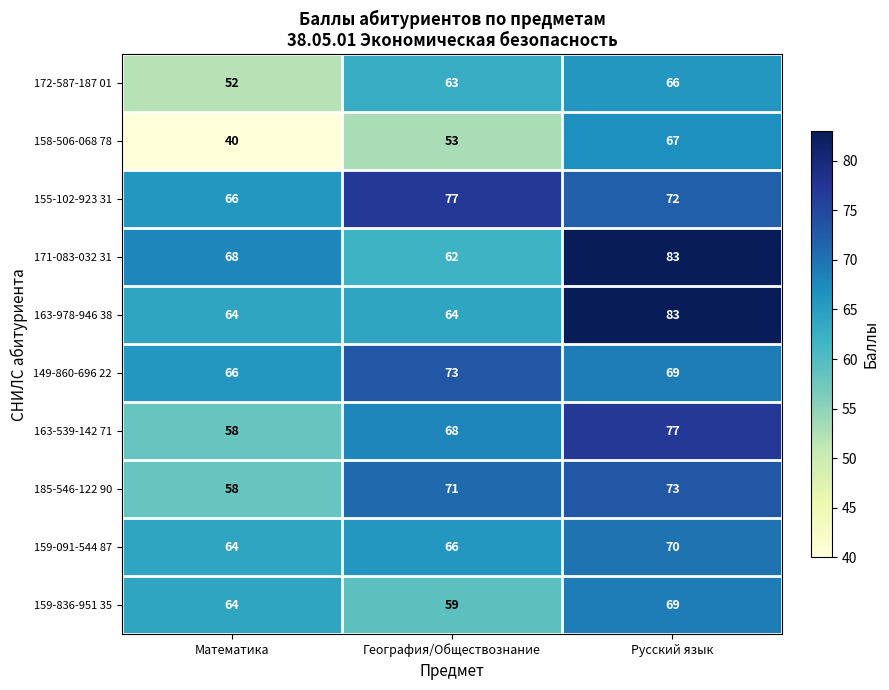

Read the 163-978-946 38 value at География/Обществознание.

64